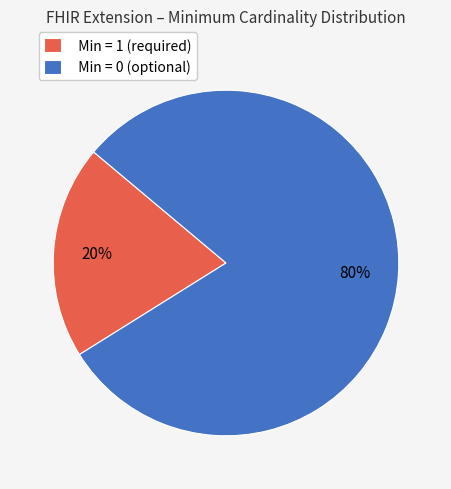

Rank the categories by value from lowest to highest.

Min = 1 (required), Min = 0 (optional)